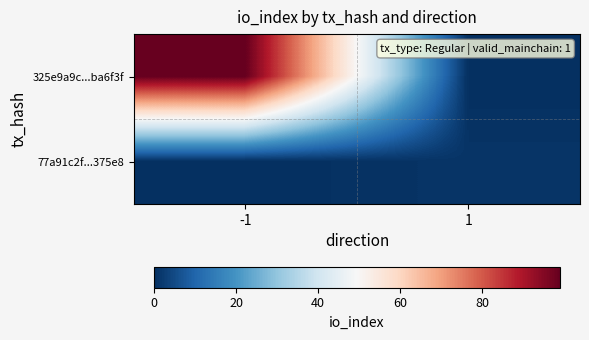

Reading right to left, list all the values displayed in this chart.

325e9a9c...ba6f3f: 1=0	-1=99
77a91c2f...375e8: 1=1	-1=0